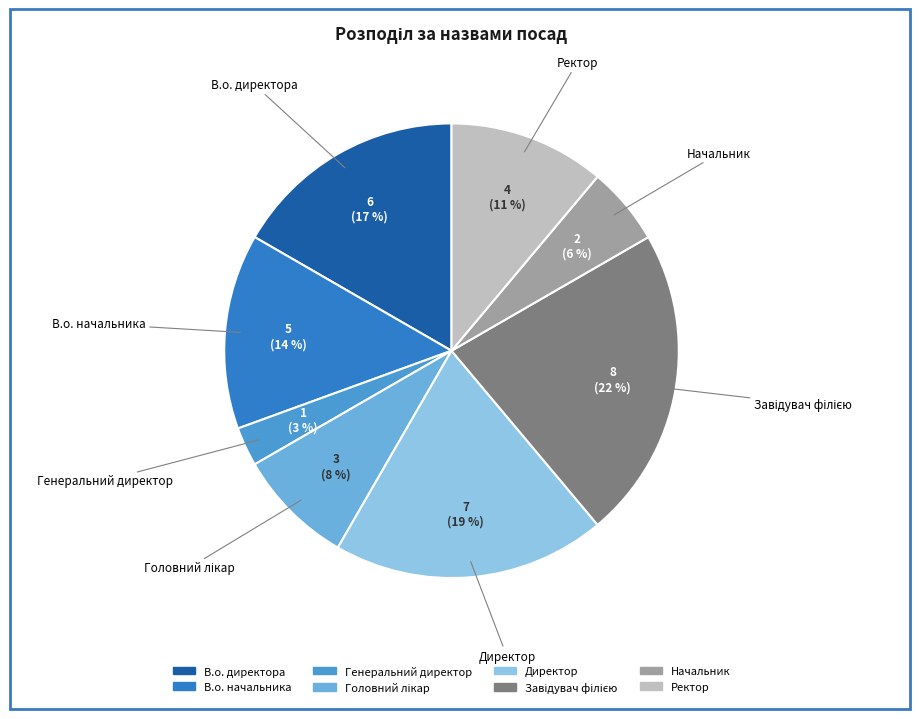

Combined, do Директор and Генеральний директор account for over 50%?

No